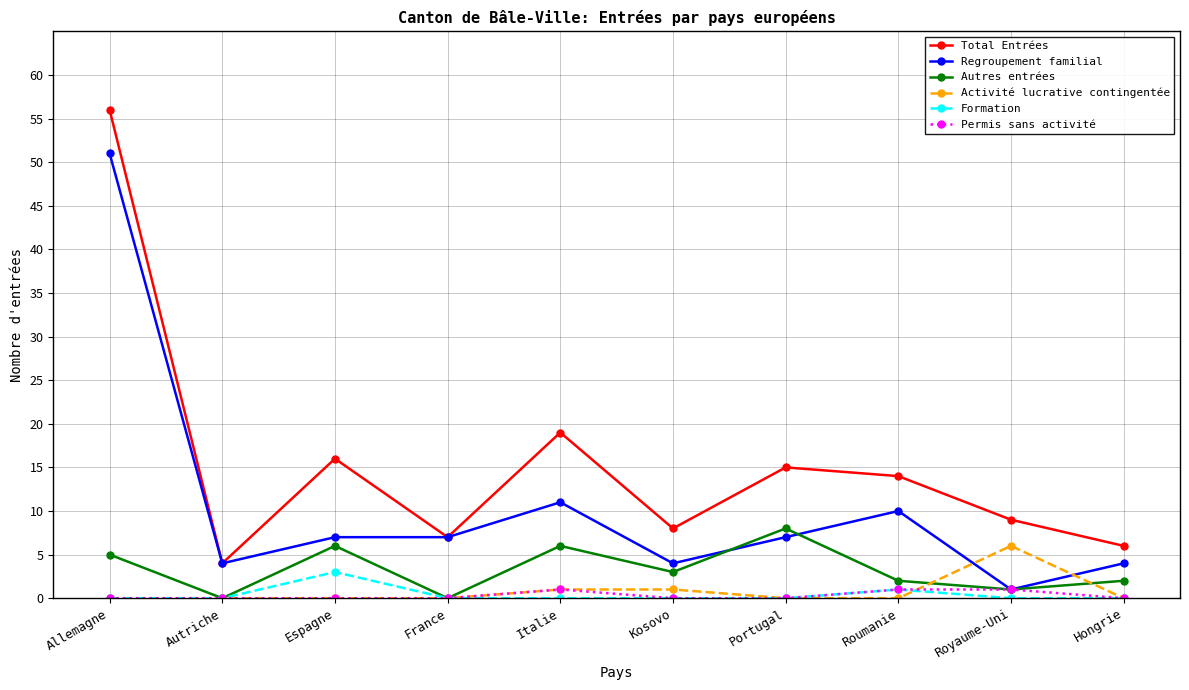

Which category has the highest value across all series?

Allemagne